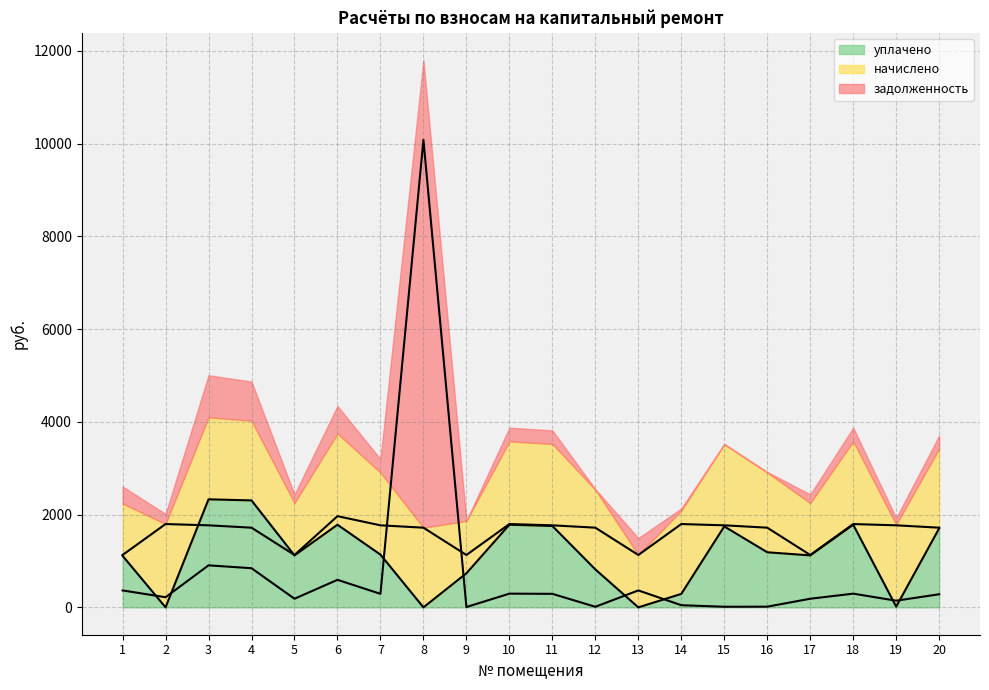

At which label does начислено first exceed 1769?

2